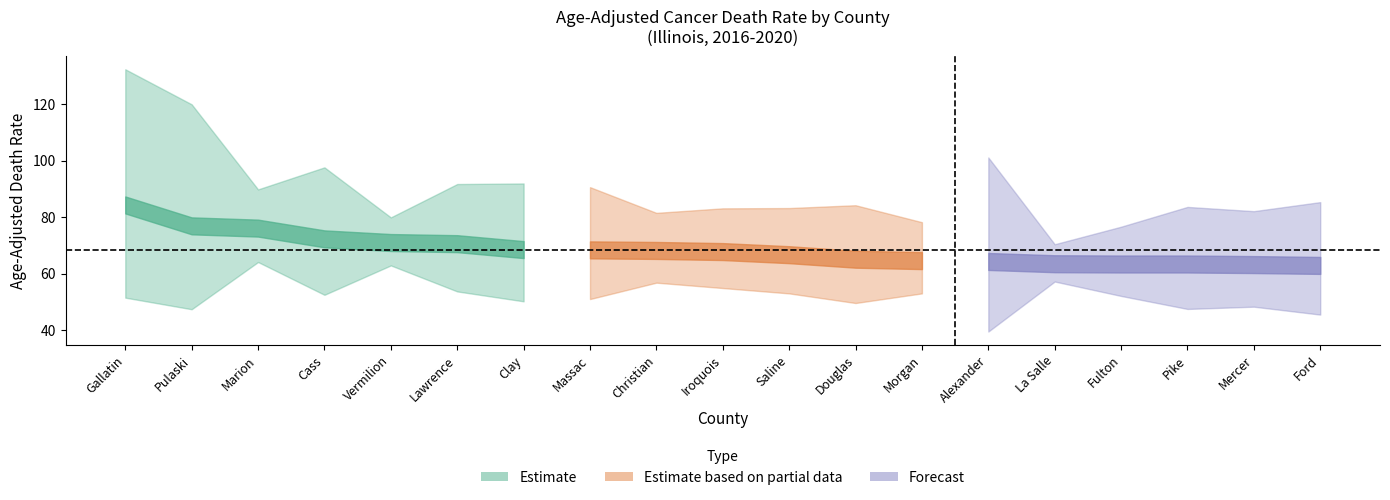

Which has a higher value, Iroquois or Lawrence?

Lawrence